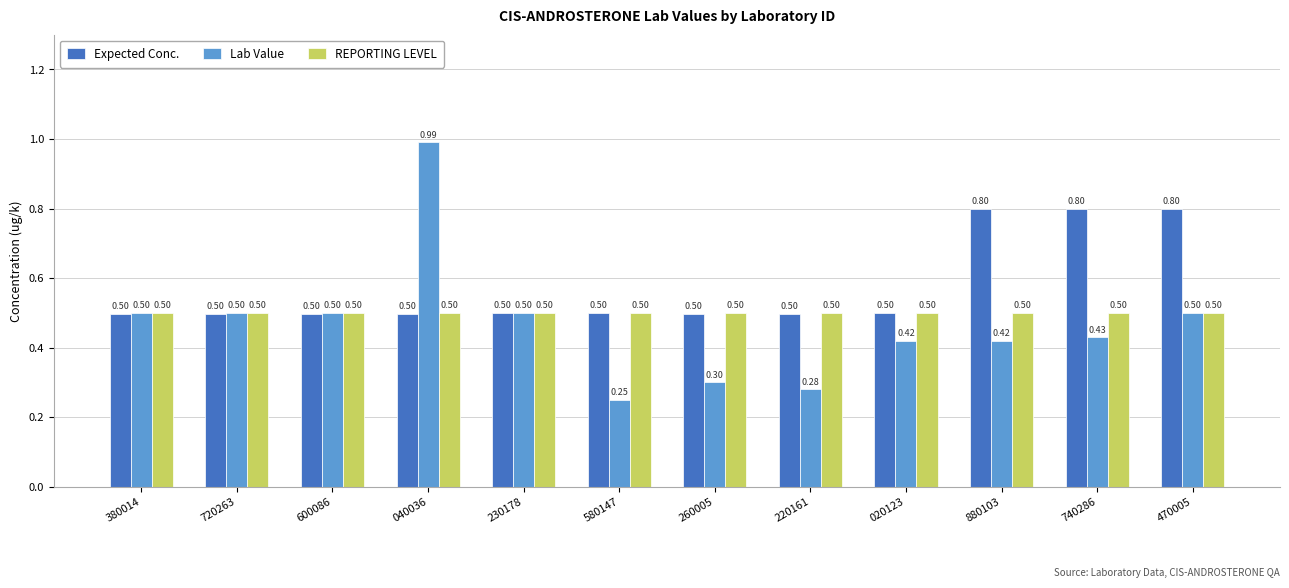

Which series has the widest spread of values?

Lab Value